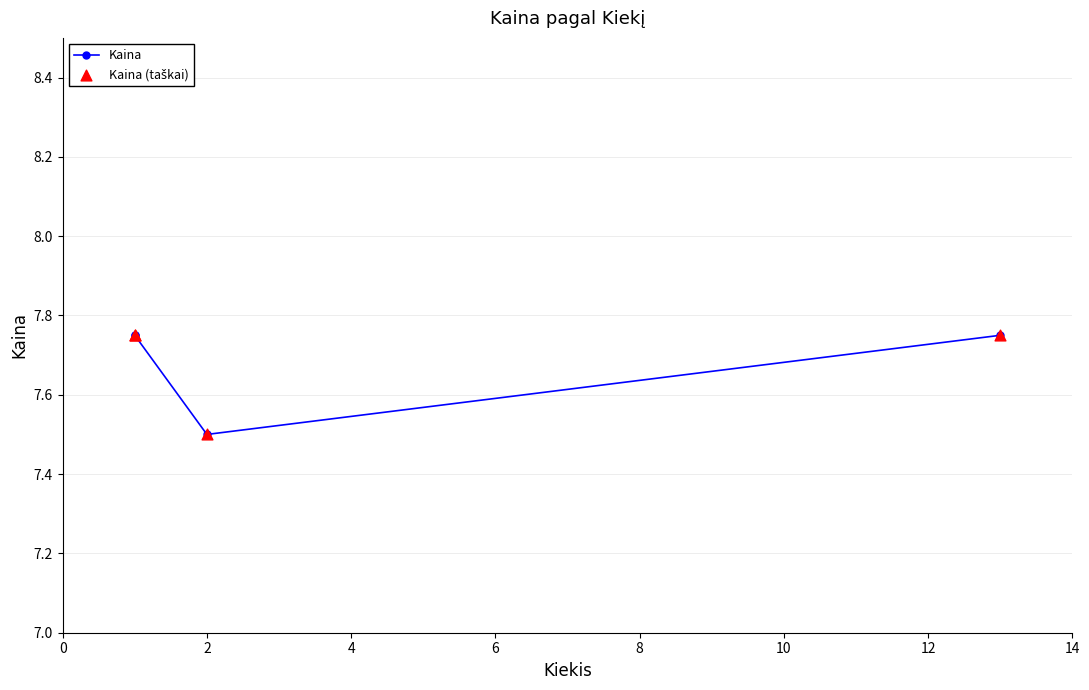

Which series contains the lowest Y value?

Kaina